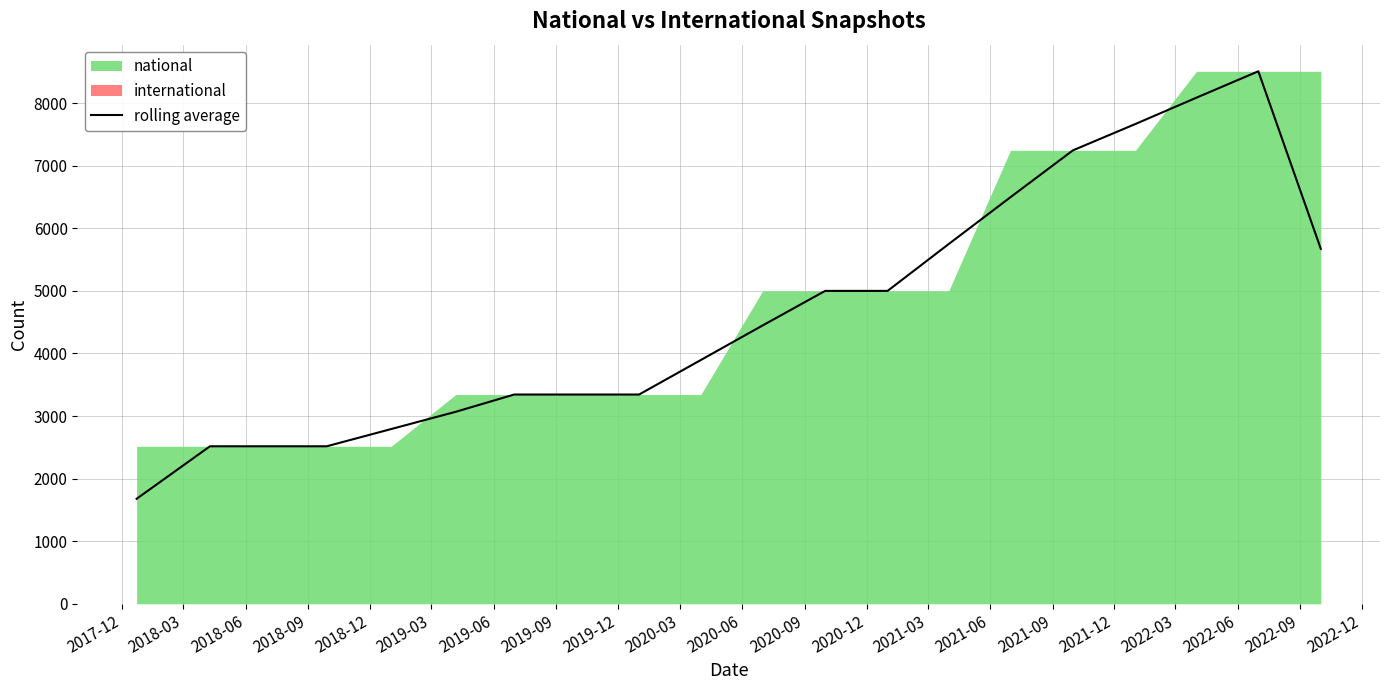

What is the minimum value for rolling average?

1678.0